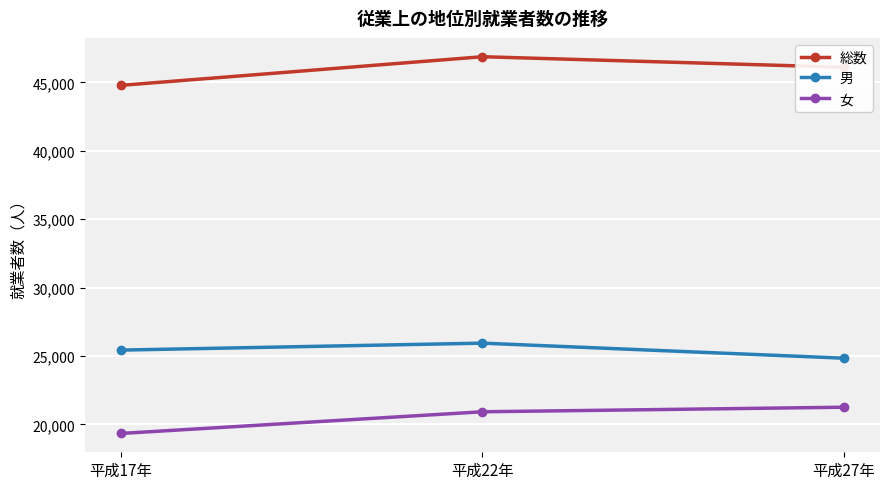

What is the label of the 2nd point from the left?

平成22年